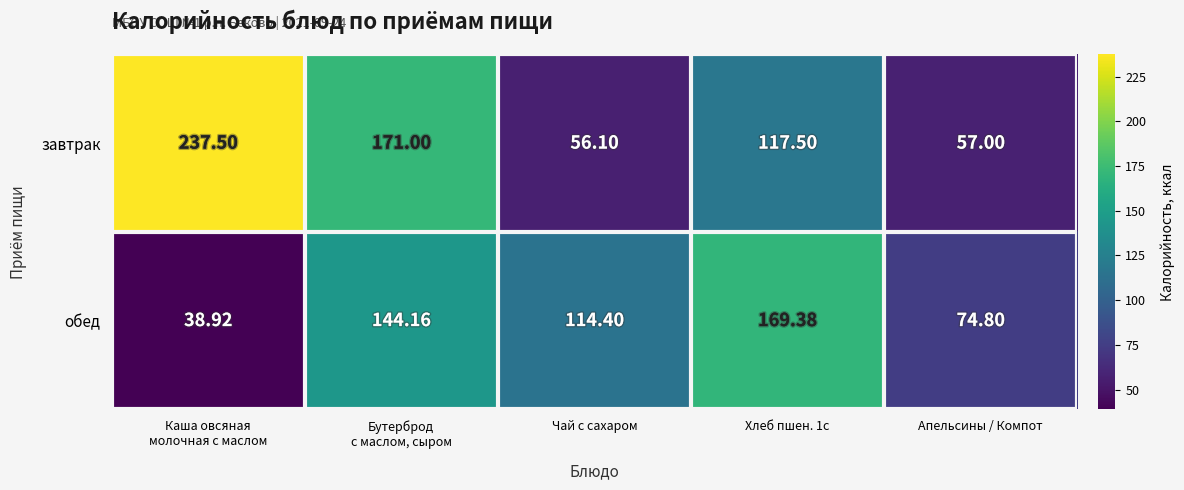

What is the smallest value displayed?

38.9